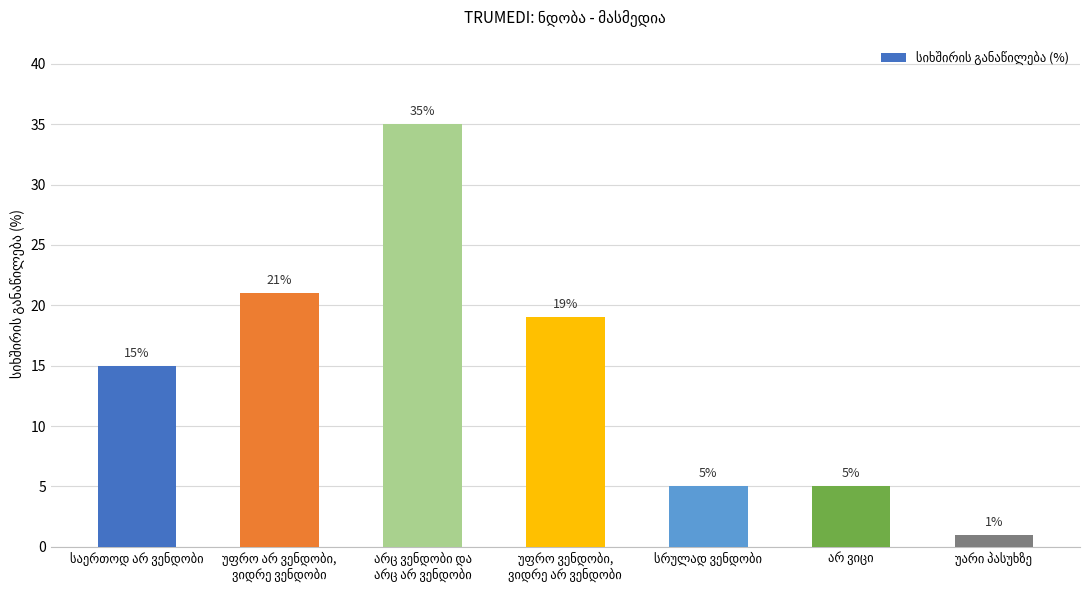

Reading left to right, extract all data points from this chart.

15	21	35	19	5	5	1